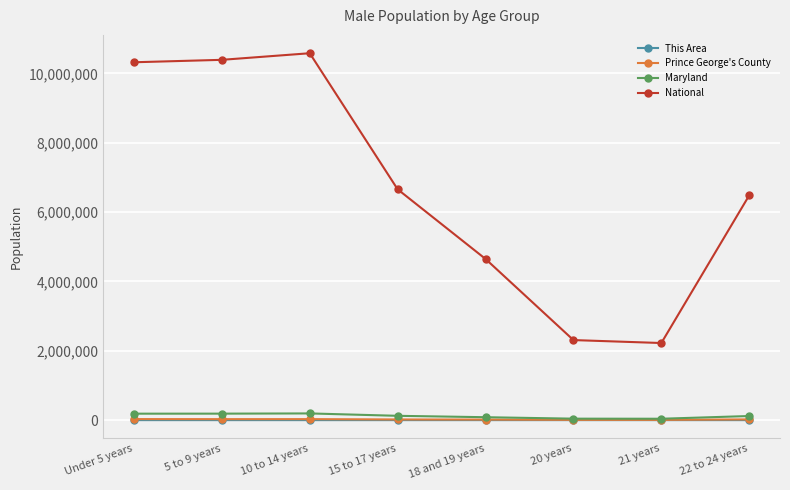

What is the label of the 3rd point from the left?

10 to 14 years